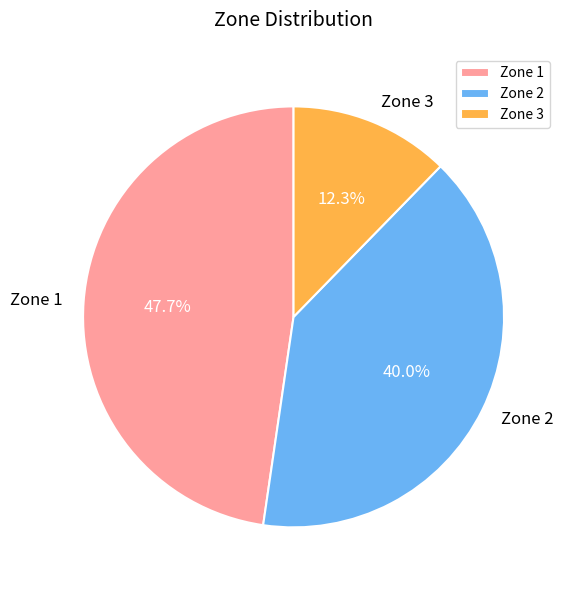

To the nearest percent, what is the difference between the largest and smallest slice percentages?

35%